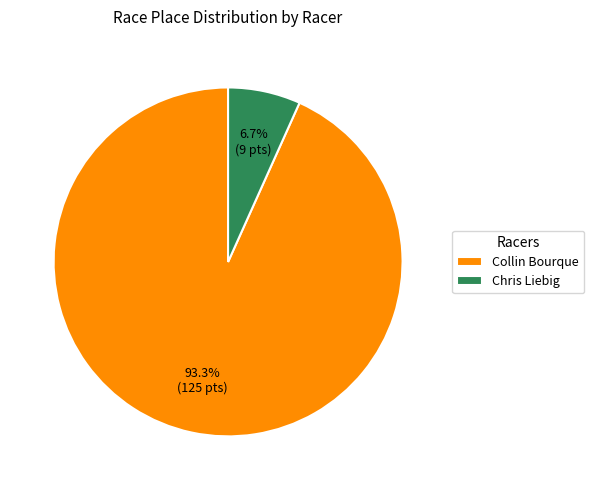

Which category accounts for the majority?

Collin Bourque